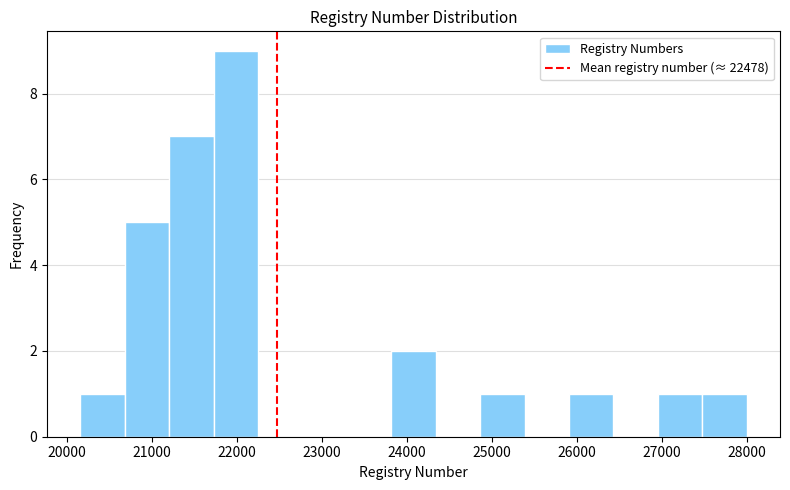

How tall is the bar that spans 23800 to 24300 on the x-axis? Neither the bar edges nor the heights are printed on the chart, so give them approximately, as read against the axes.

2